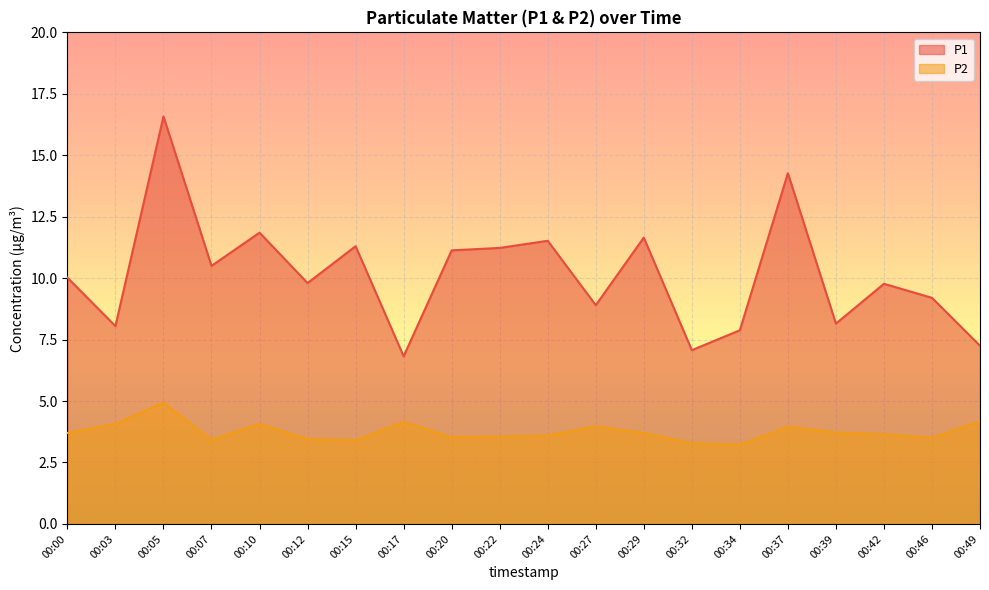

What is the highest value of the P1 series?

16.6